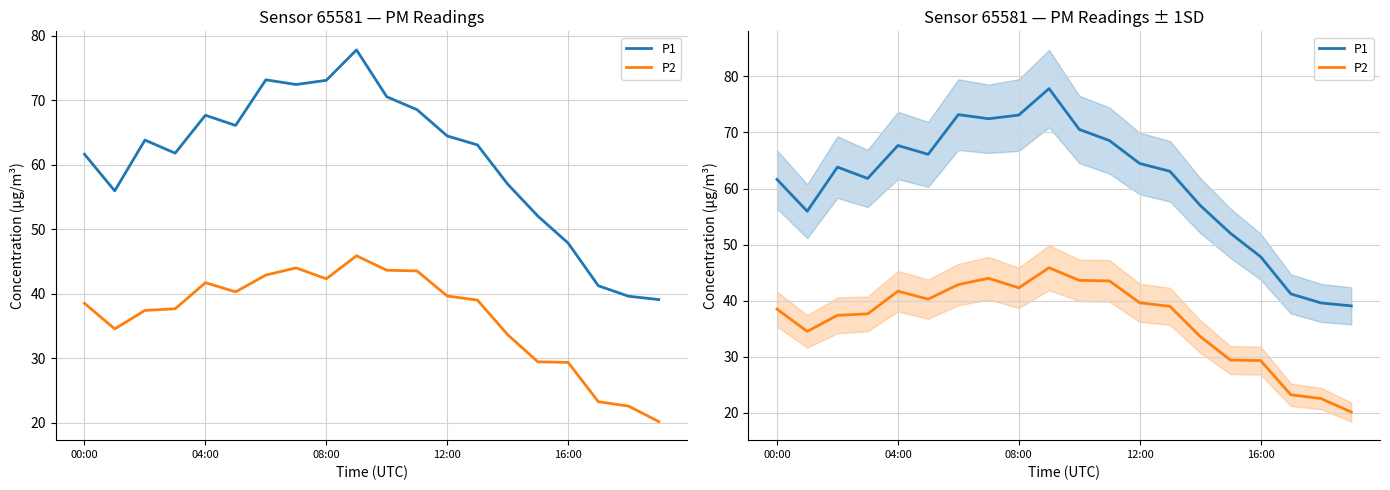

Is this an area chart (filled region under the line)?

No